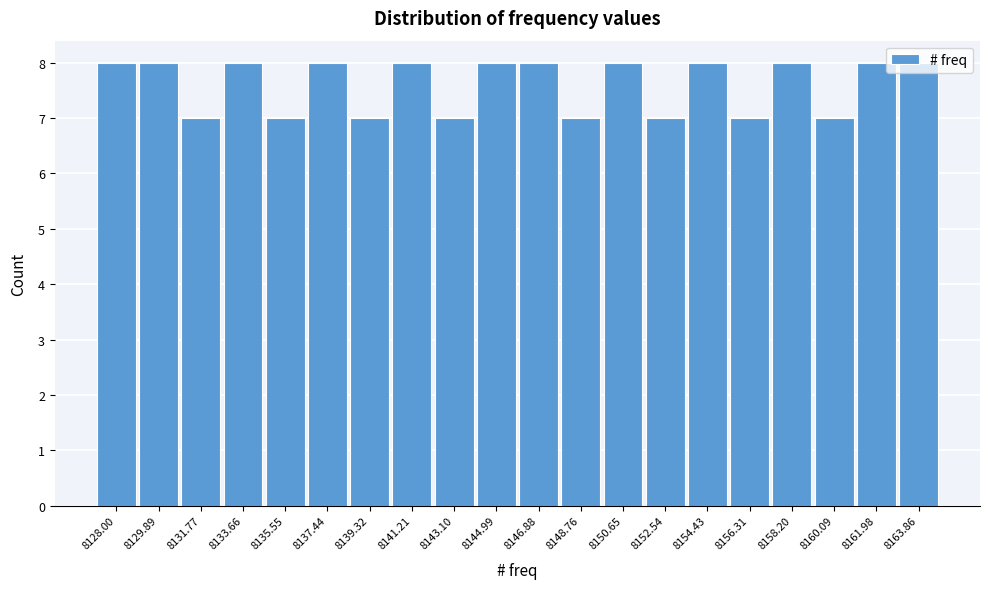

What position from the right is 8143.10?

12